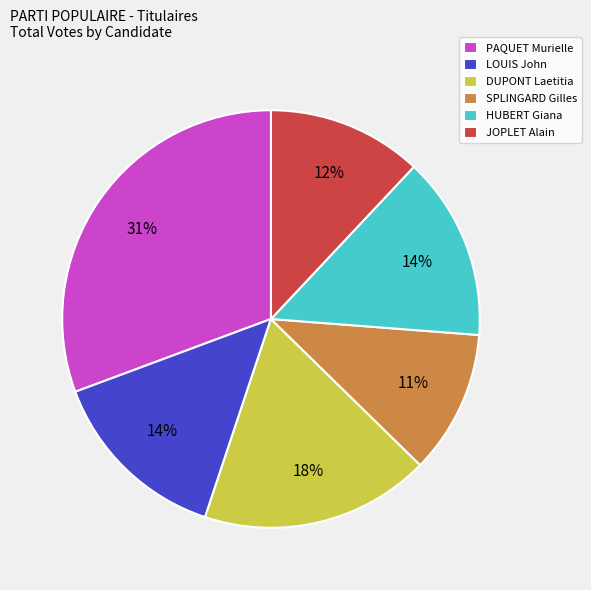

True or false: LOUIS John accounts for 9% of the total.

False